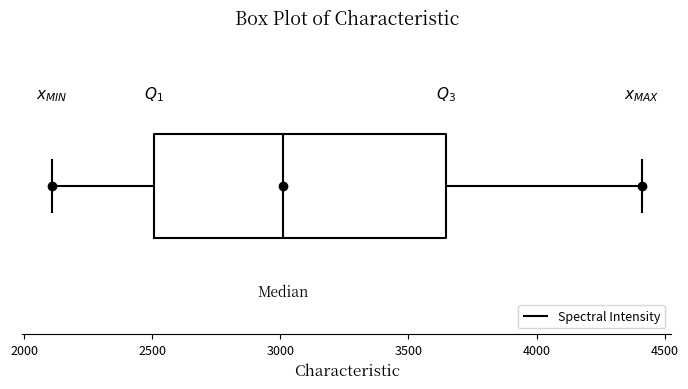

Transcribe this box plot: give where the median line is, the range the box spans, and where the two whiskers end, as read against the x-axis. The values are not printed on the chart, so give them approximately, as read against the axis.

median 3000, box 2500 to 3650, whiskers 2100 to 4400